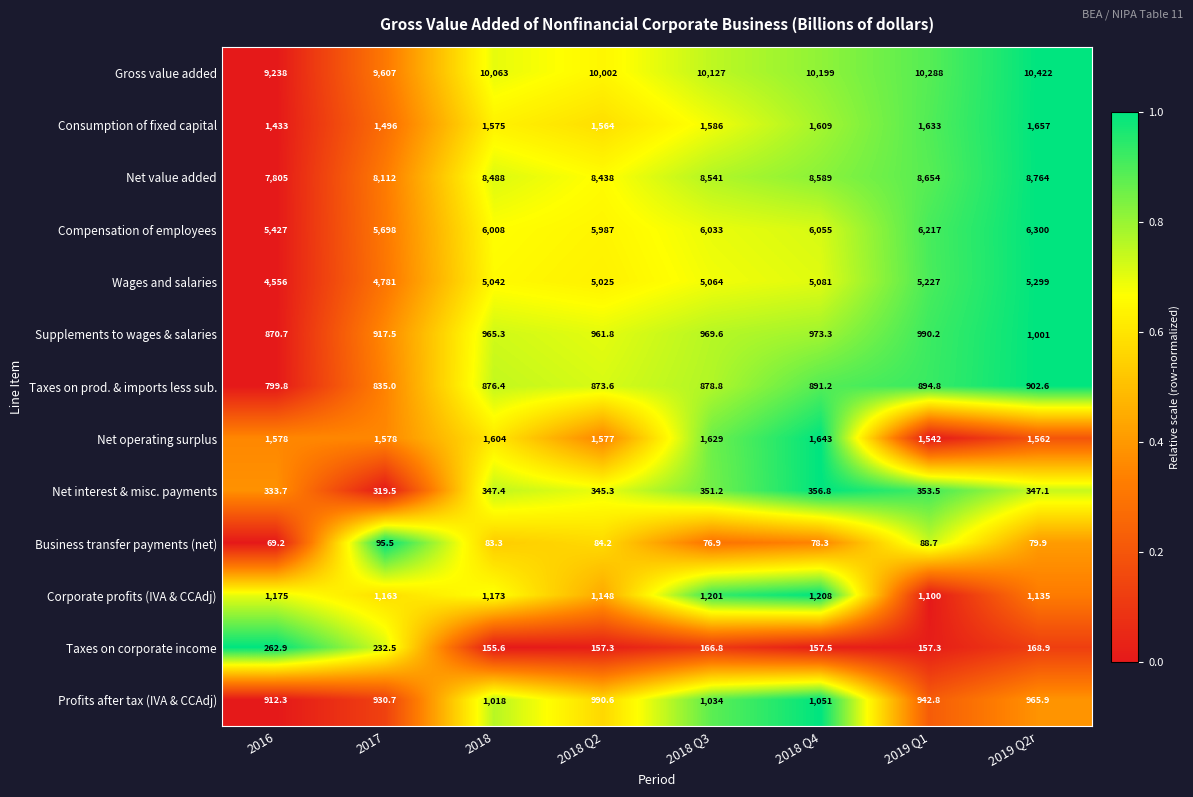

Where is Business transfer payments (net) nearest to the value 82?

2018